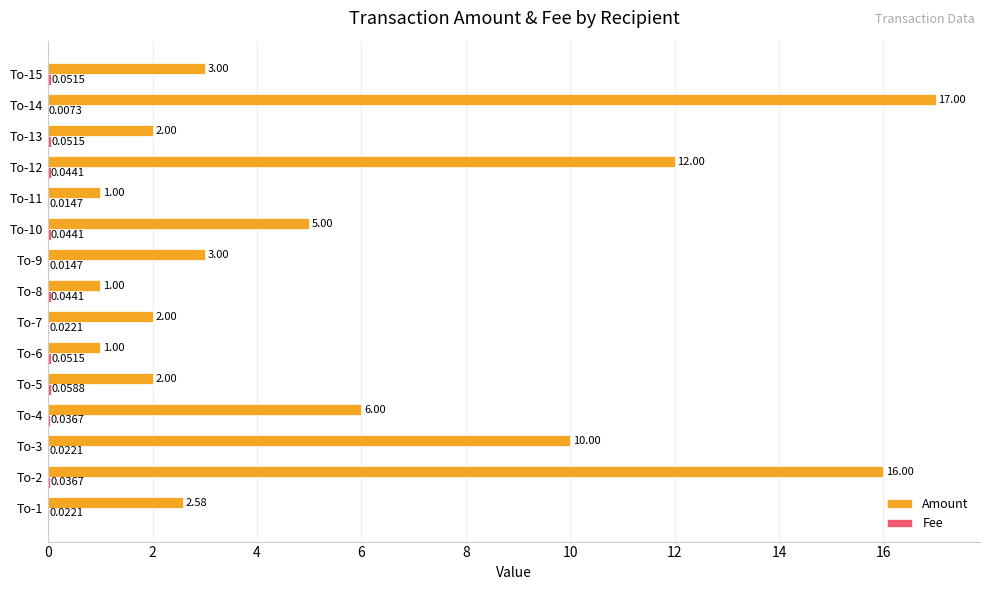

What is the maximum value shown in the chart?

17.0